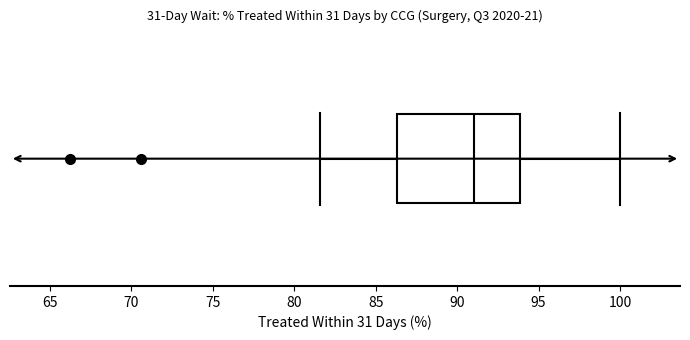

Where is the right edge of the box on the x-axis? The values are not printed on the chart, so give them approximately, as read against the axis.

94.0